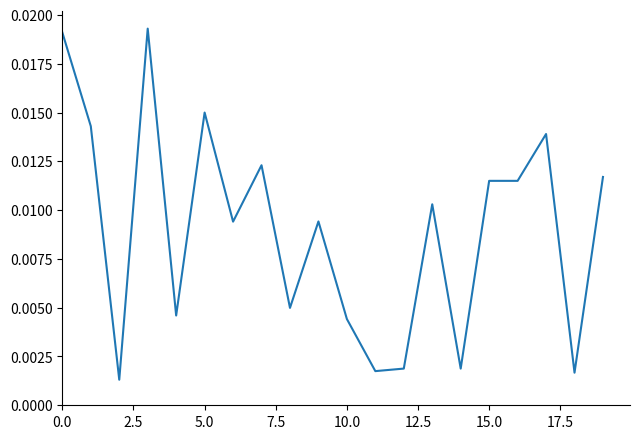

Is this an area chart (filled region under the line)?

No